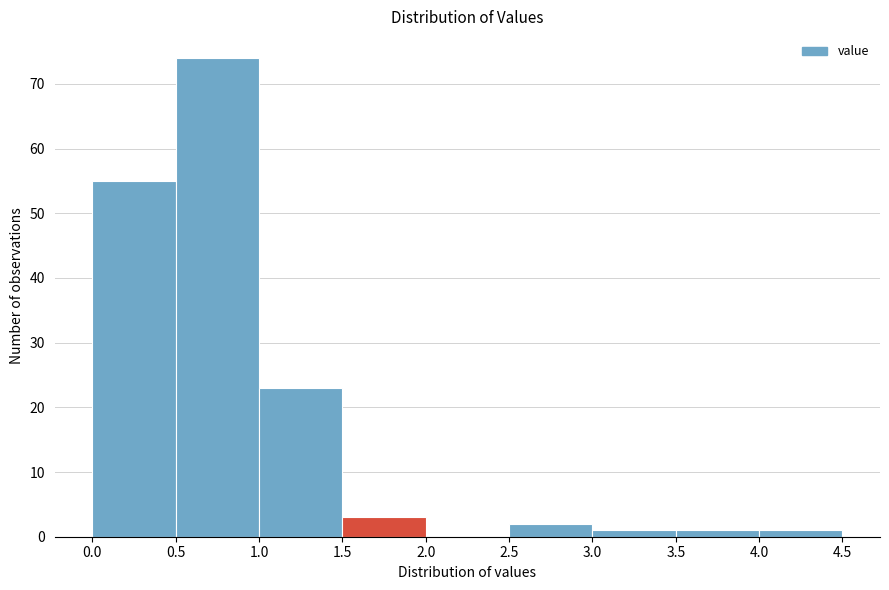

What is the height of the bar covering 0.5 to 1.0 on the x-axis? The values are not printed on the chart, so give them approximately, as read against the axis.

74